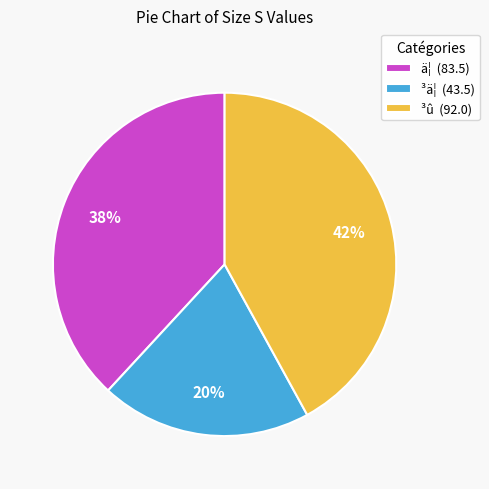

Which category has the biggest portion of the pie?

³û